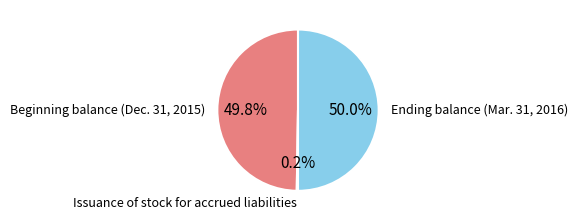

Does Beginning balance (Dec. 31, 2015) account for over 50% of the chart?

No